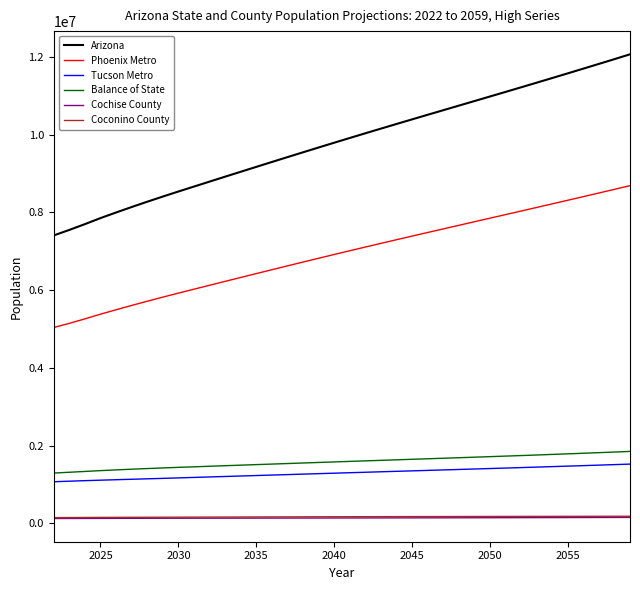

True or false: Coconino County and Phoenix Metro intersect in this chart.

False